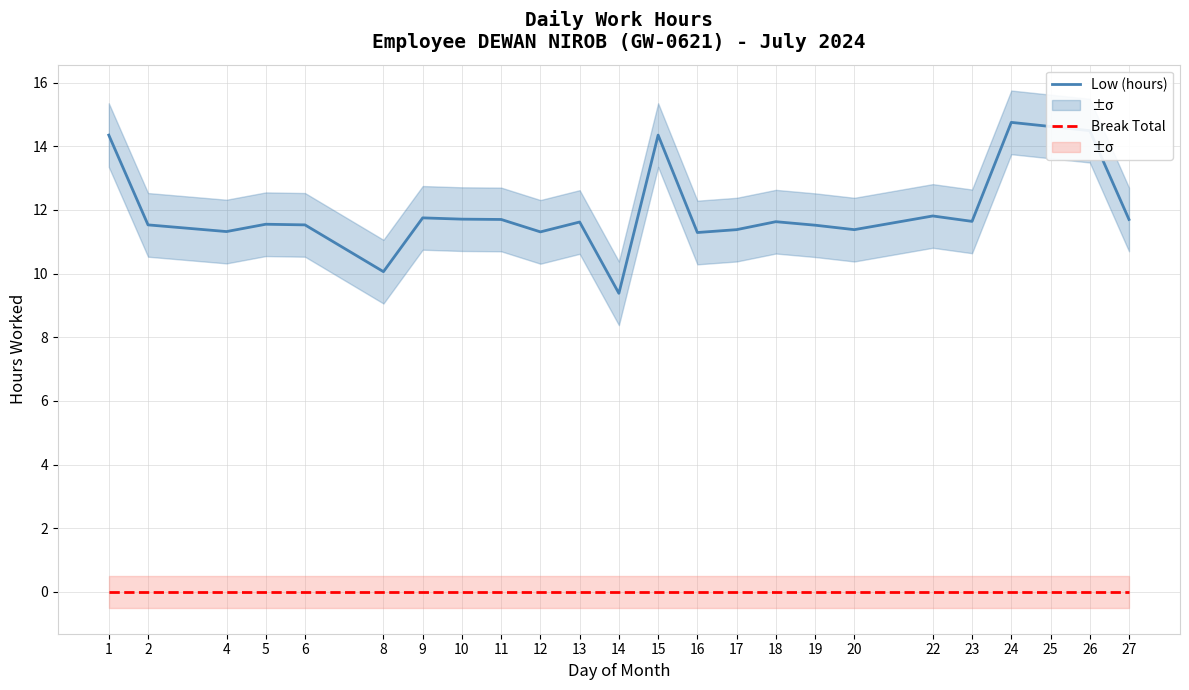

What is the value of the Low (hours) point at the 21st from the left?

14.8